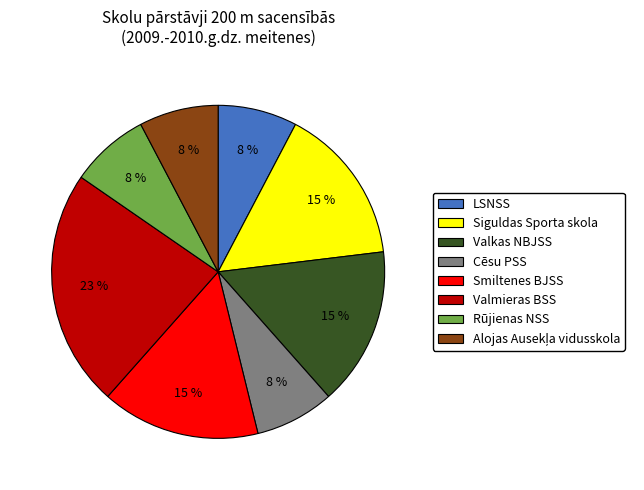

Is Siguldas Sporta skola the majority of the pie?

No